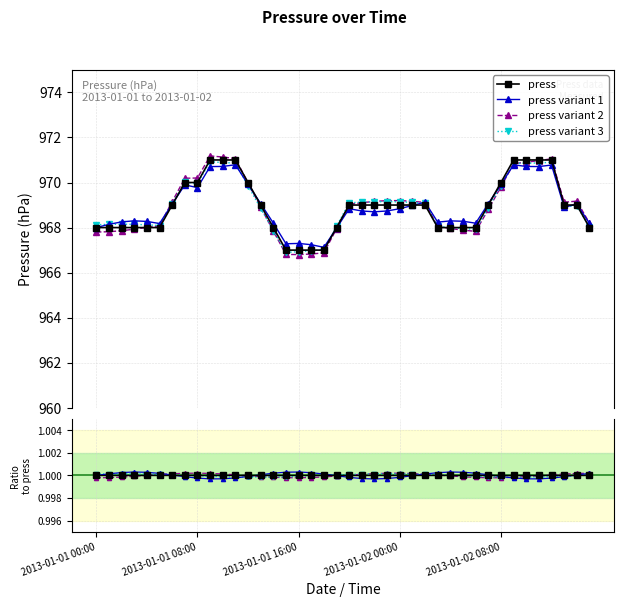

What is the label of the 18th point from the right?

22